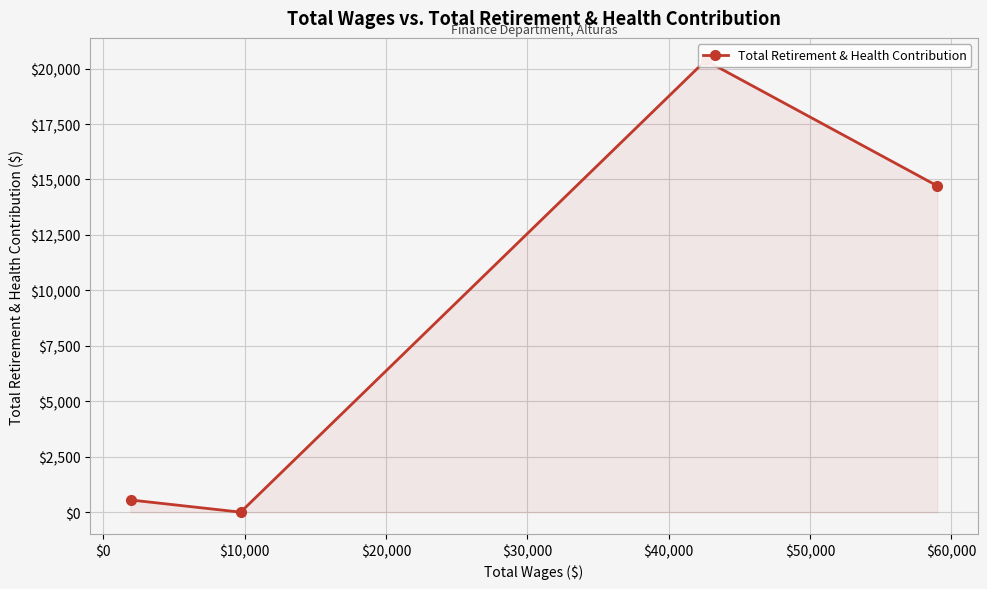

Does the chart display data point markers on the line(s)?

Yes